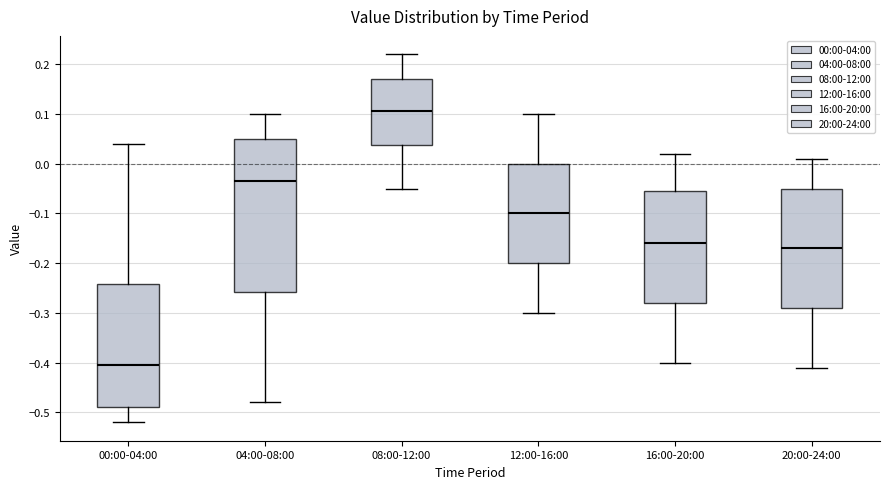

Which box is the tallest, from its lower edge to its upper edge?

04:00-08:00